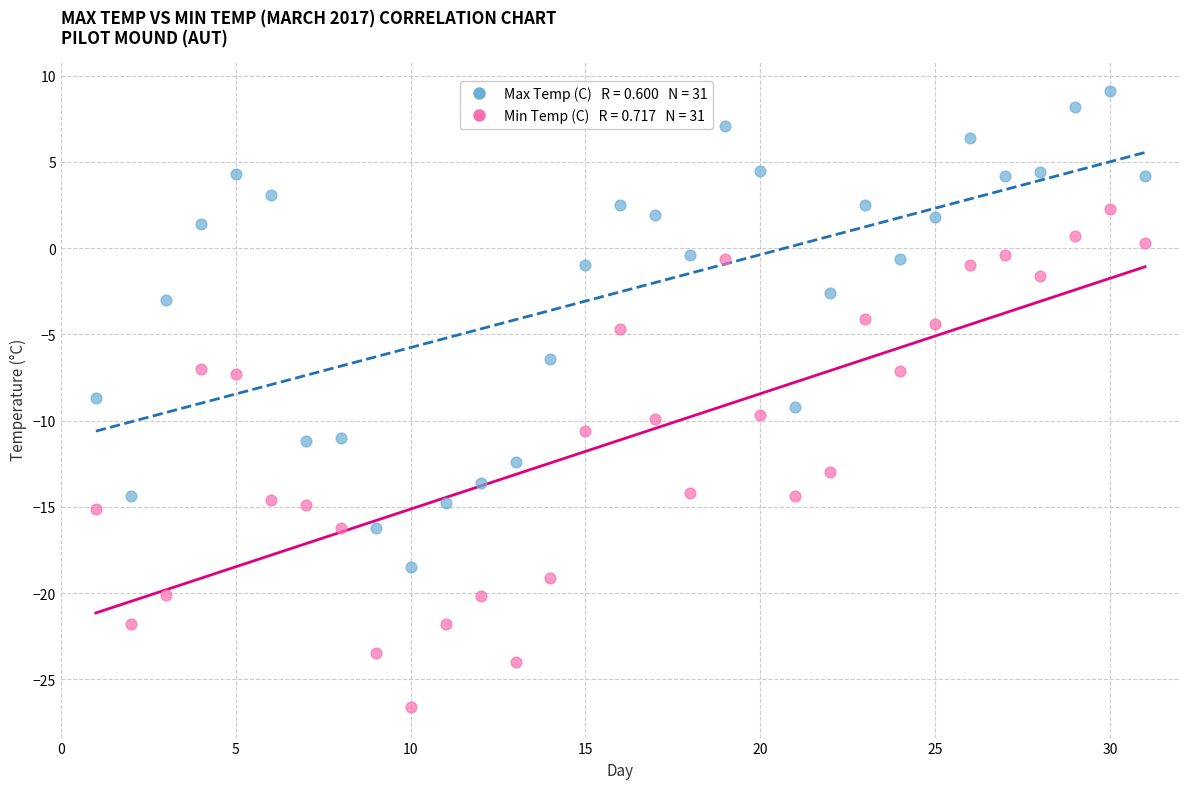

Across all data points, what is the range of Y values (max minus min)?

35.7